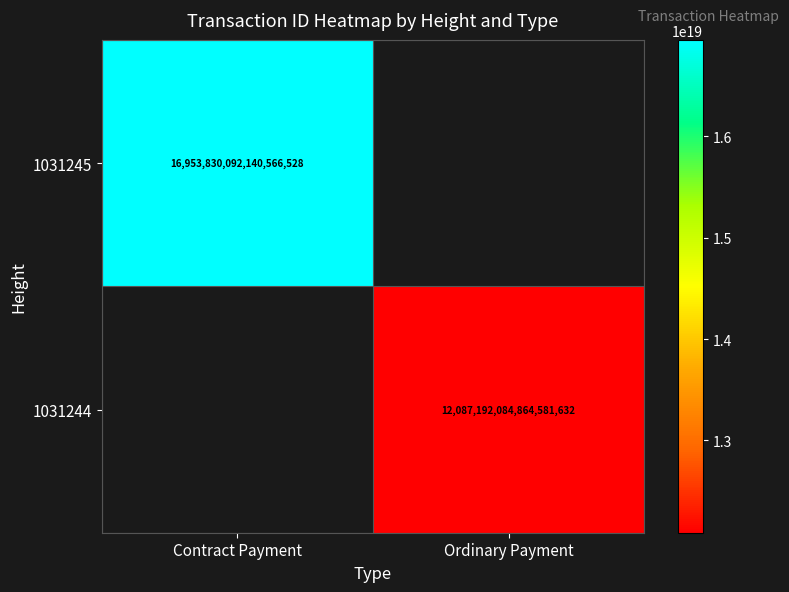

Is it true that 1031244 equals 3846748629950946816 at Ordinary Payment?

False